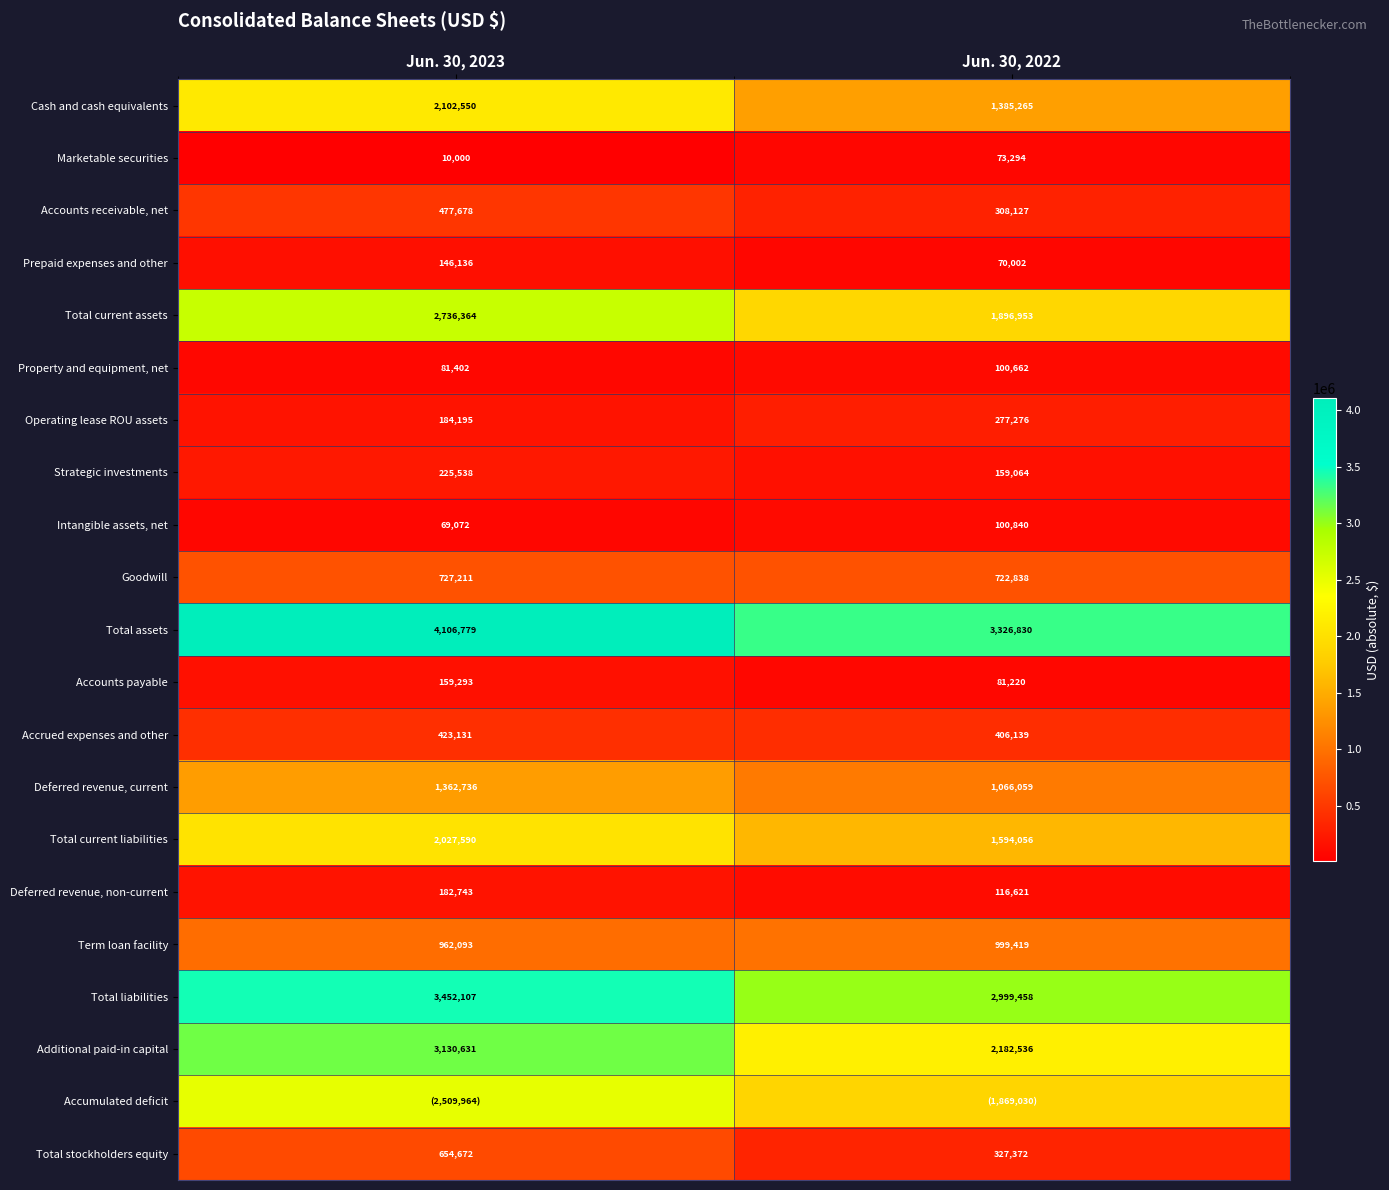

Rank the categories by Accrued expenses and other value from lowest to highest.

Jun. 30, 2022, Jun. 30, 2023